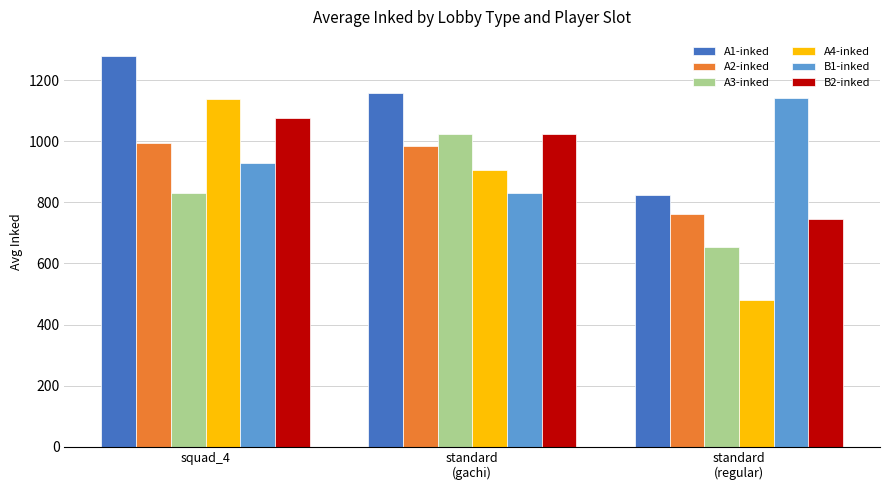

What are all the series names shown in the legend?

A1-inked, A2-inked, A3-inked, A4-inked, B1-inked, B2-inked